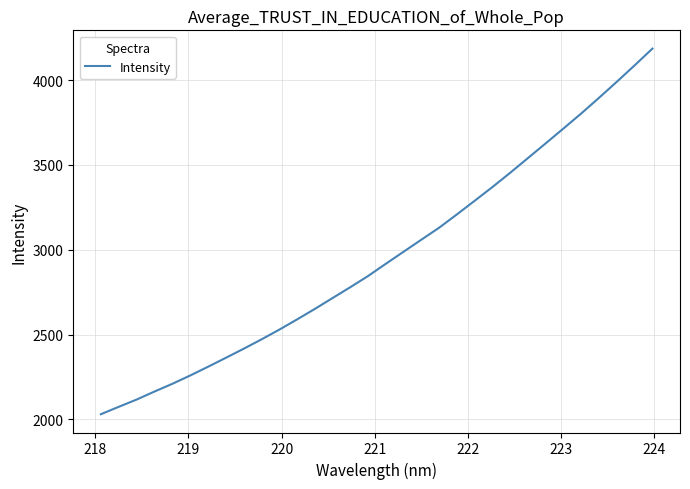

What is the difference between the maximum and minimum values?

2154.6